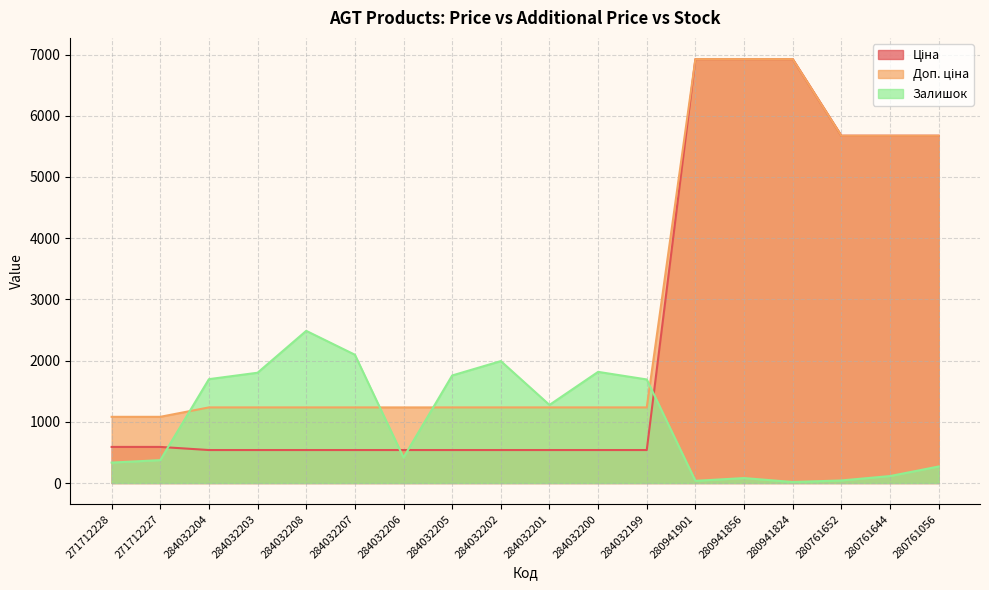

Where do Доп. ціна and Залишок first cross each other?

271712227 and 284032204